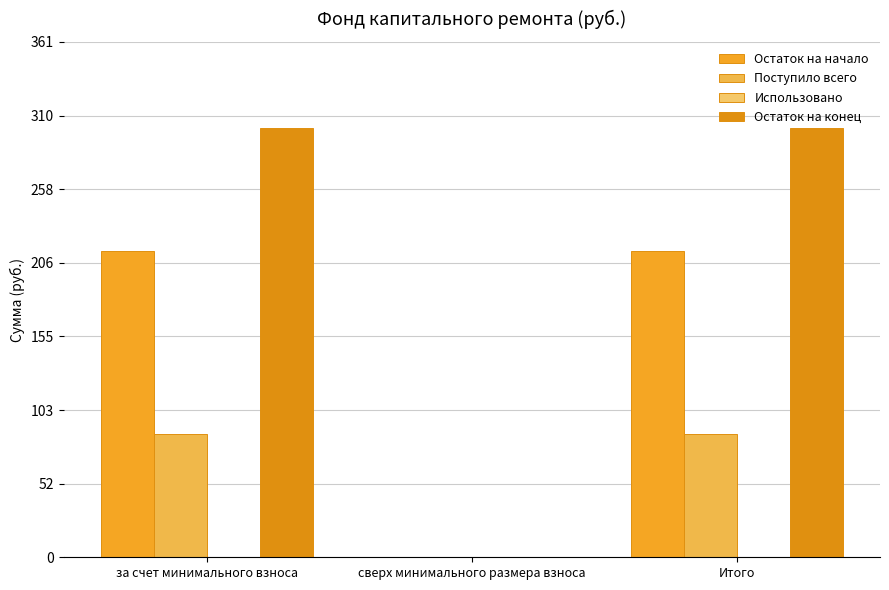

What is the sum of the Поступило всего values at за счет минимального взноса and Итого?

173.3